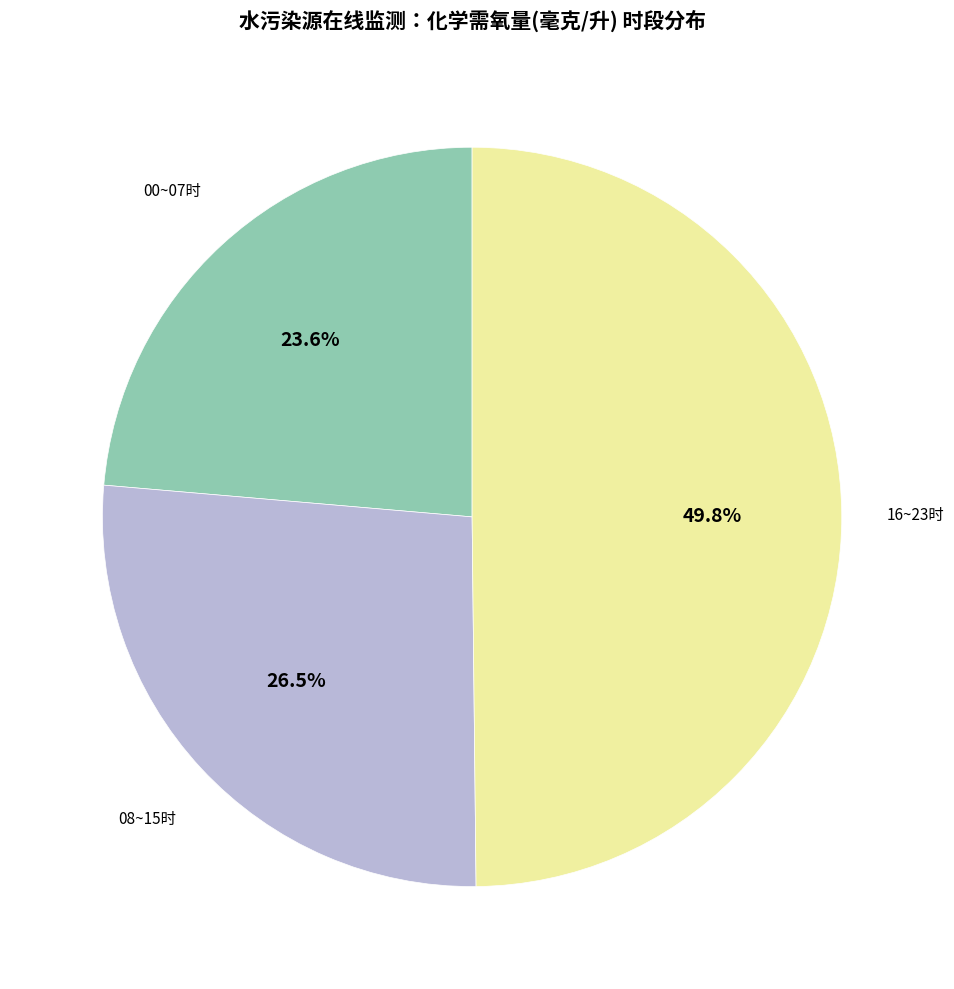

How many segments does this pie chart have?

3